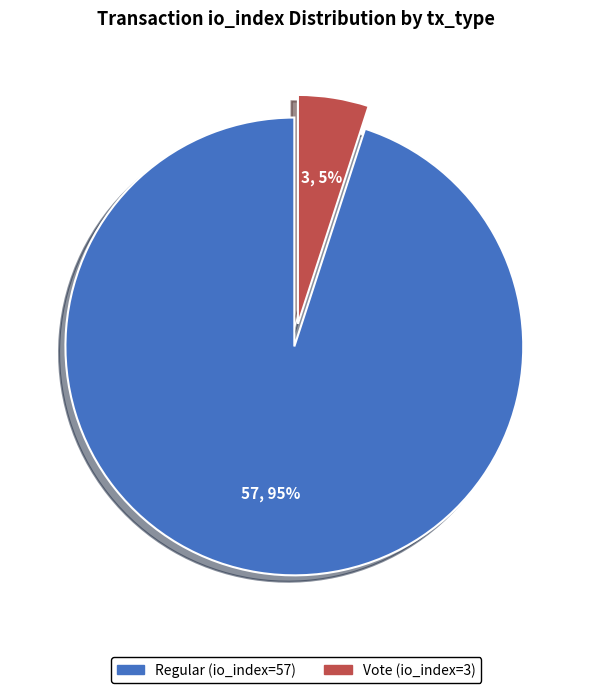

How many segments does this pie chart have?

2